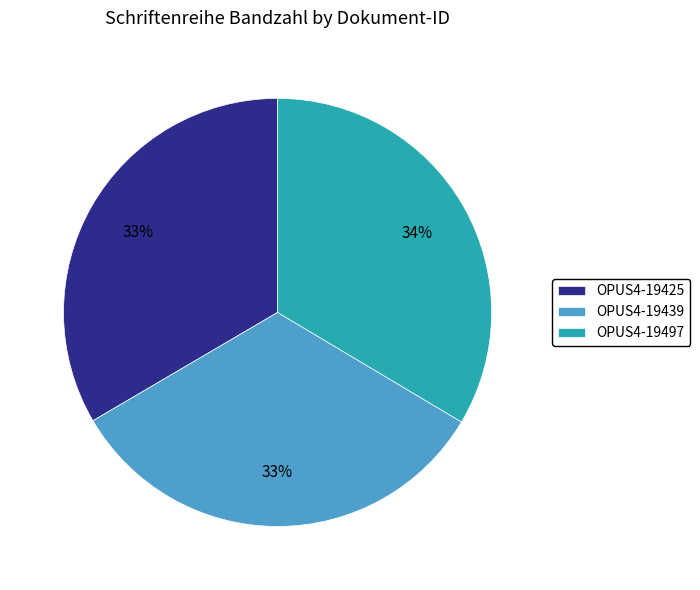

Does OPUS4-19425 represent more than half of the total?

No